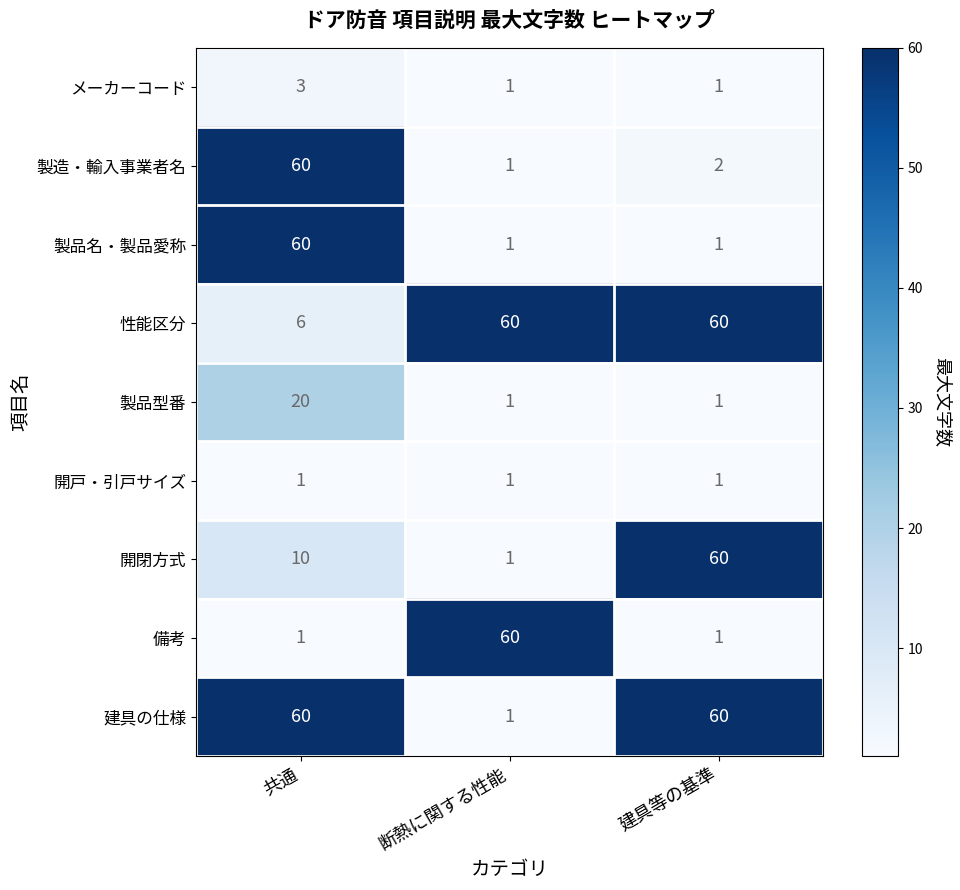

Where does the 製造・輸入事業者名 series first go above 2?

共通